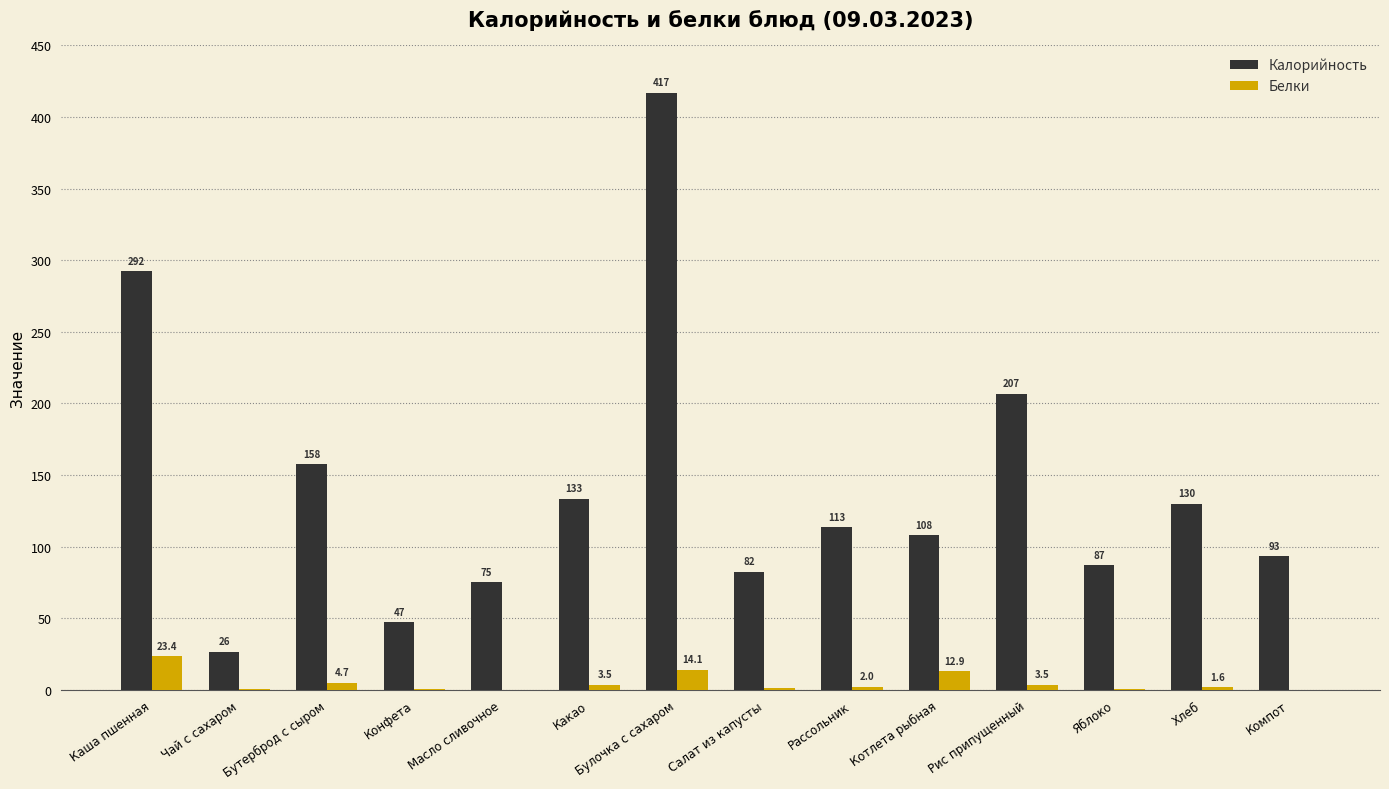

Is it true that Калорийность equals 87.0 at Яблоко?

True